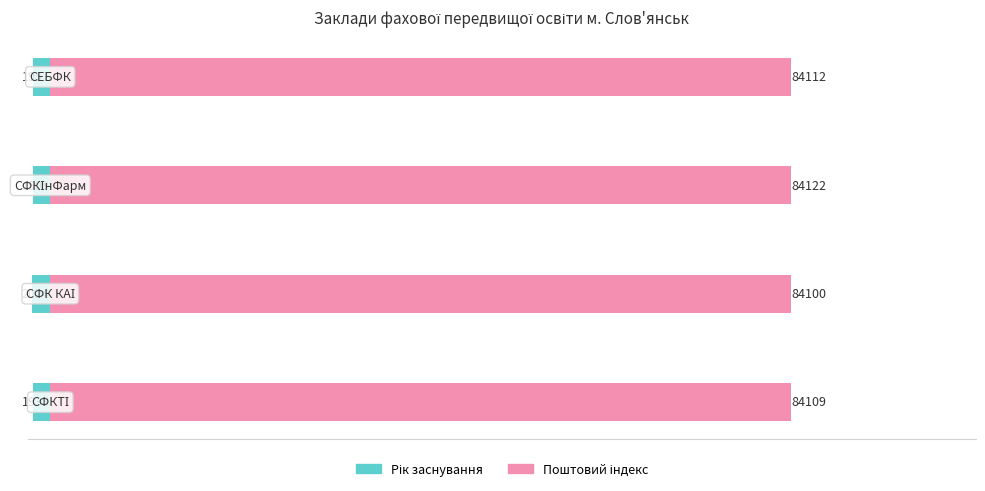

Which series changed the most between 1 and 2?

Рік заснування